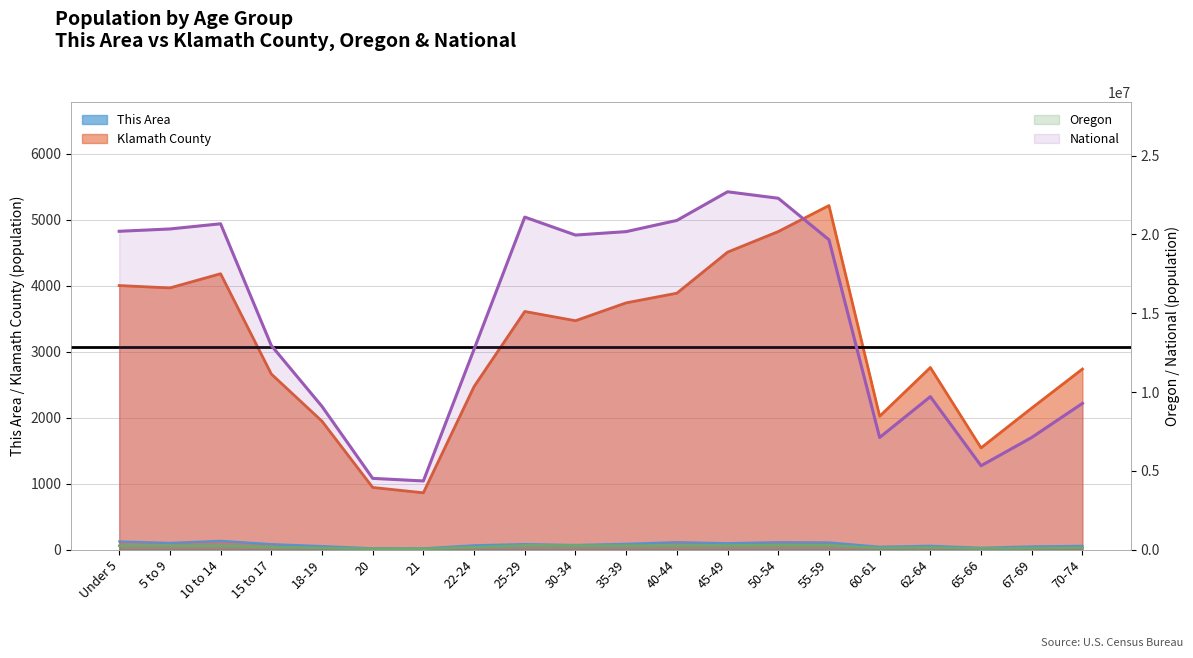

What are all the series names shown in the legend?

This Area, Klamath County, Oregon, National